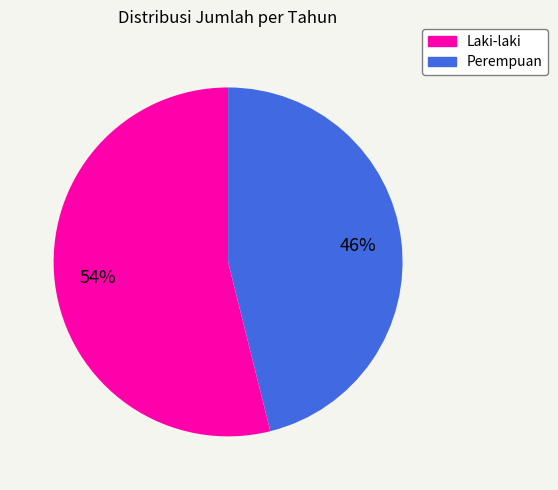

Is there a majority slice in this chart?

Yes